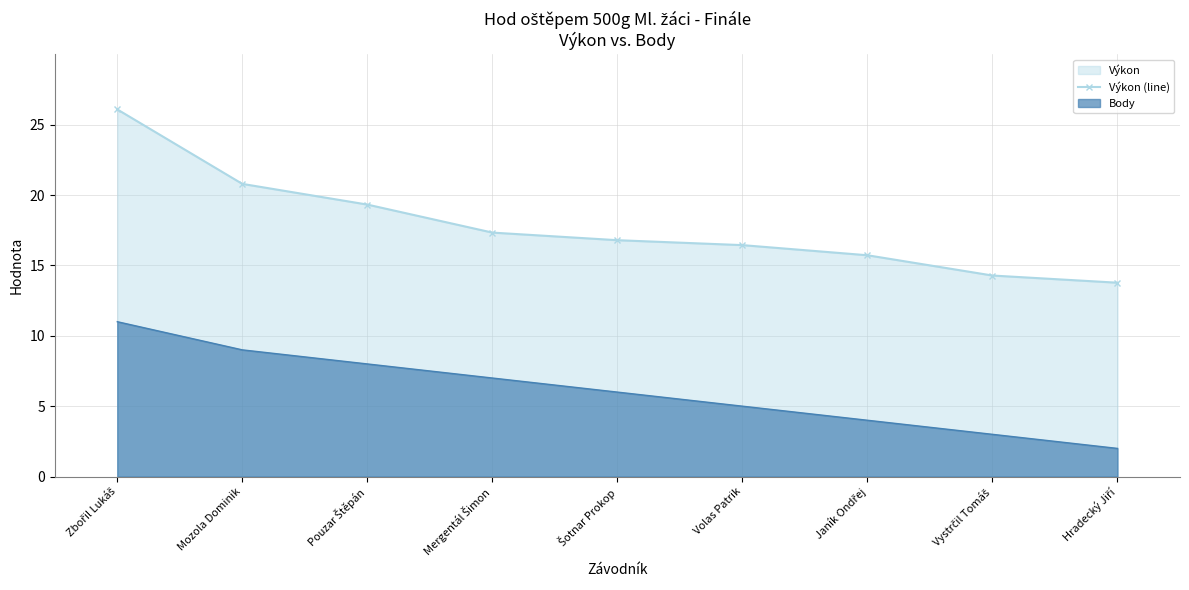

Reading left to right, list all the values displayed in this chart.

26.1	20.8	19.3	17.3	16.8	16.4	15.7	14.3	13.8